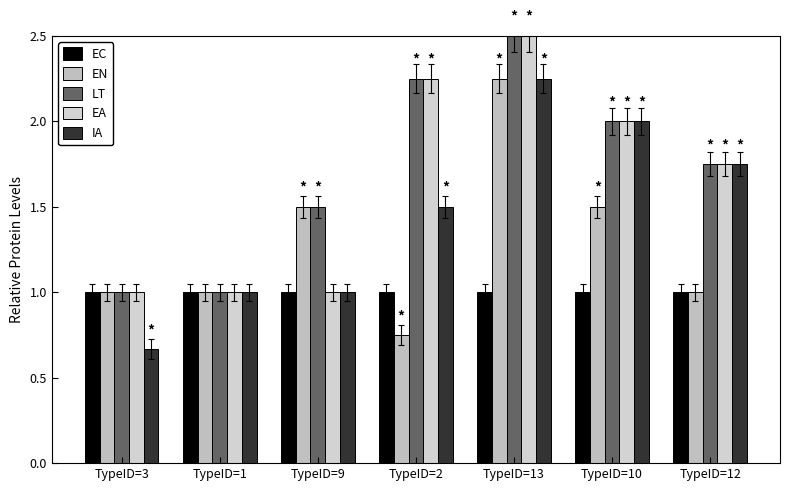

Does the chart contain stacked bars?

No